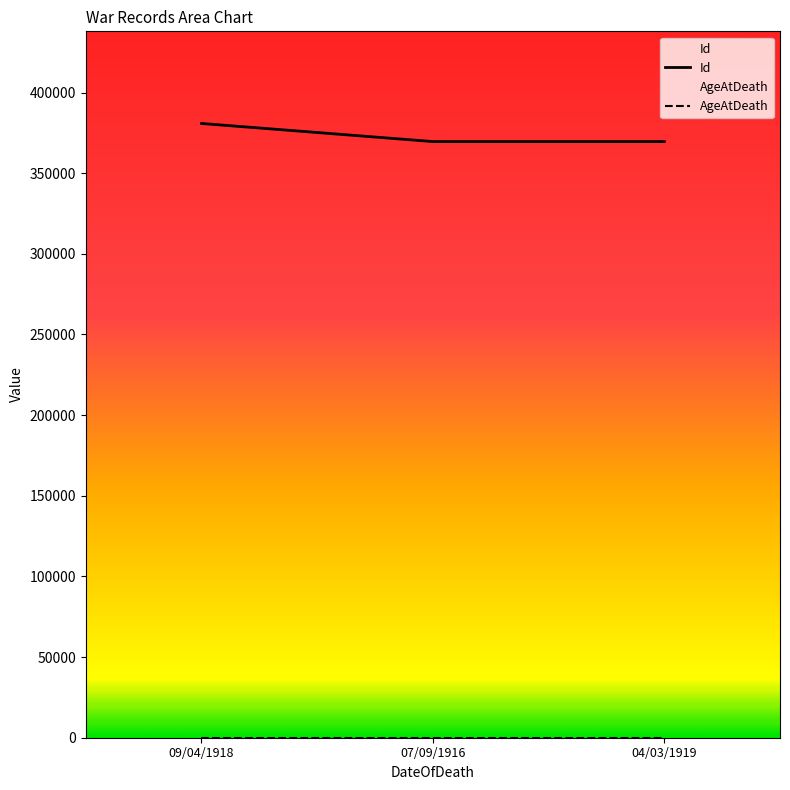

What is the change in value from 09/04/1918 to 04/03/1919?

-11218